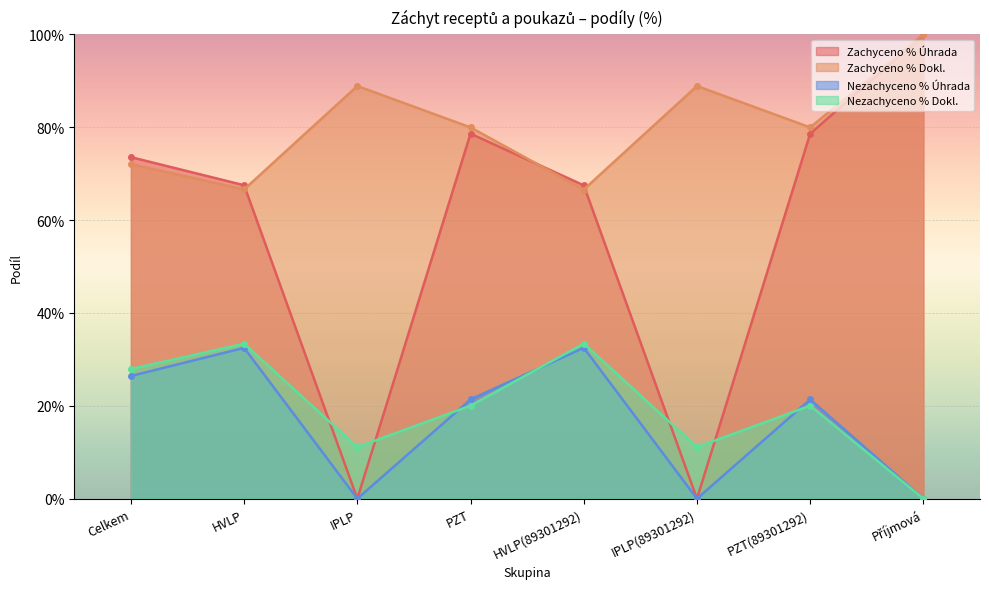

True or false: Nezachyceno % Dokl. and Zachyceno % Dokl. intersect in this chart.

False